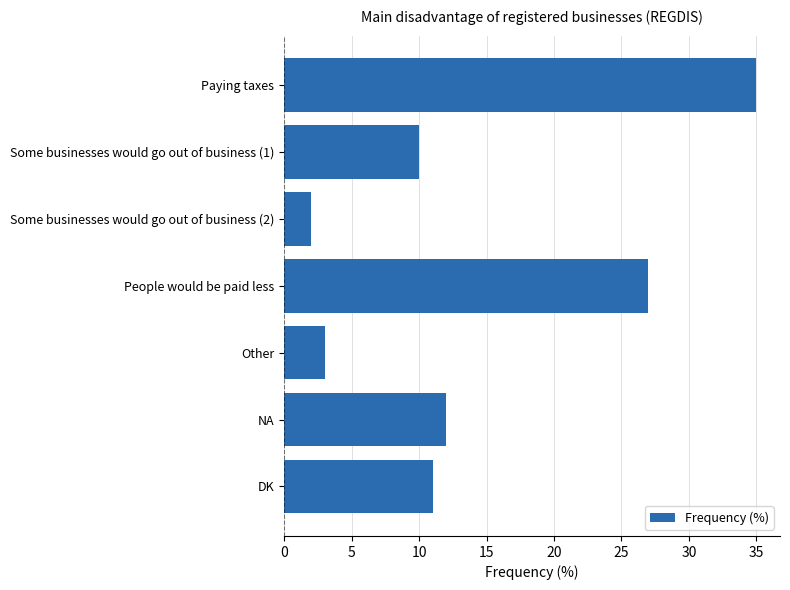

Reading top to bottom, what are all the values shown in this chart?

35	10	2	27	3	12	11